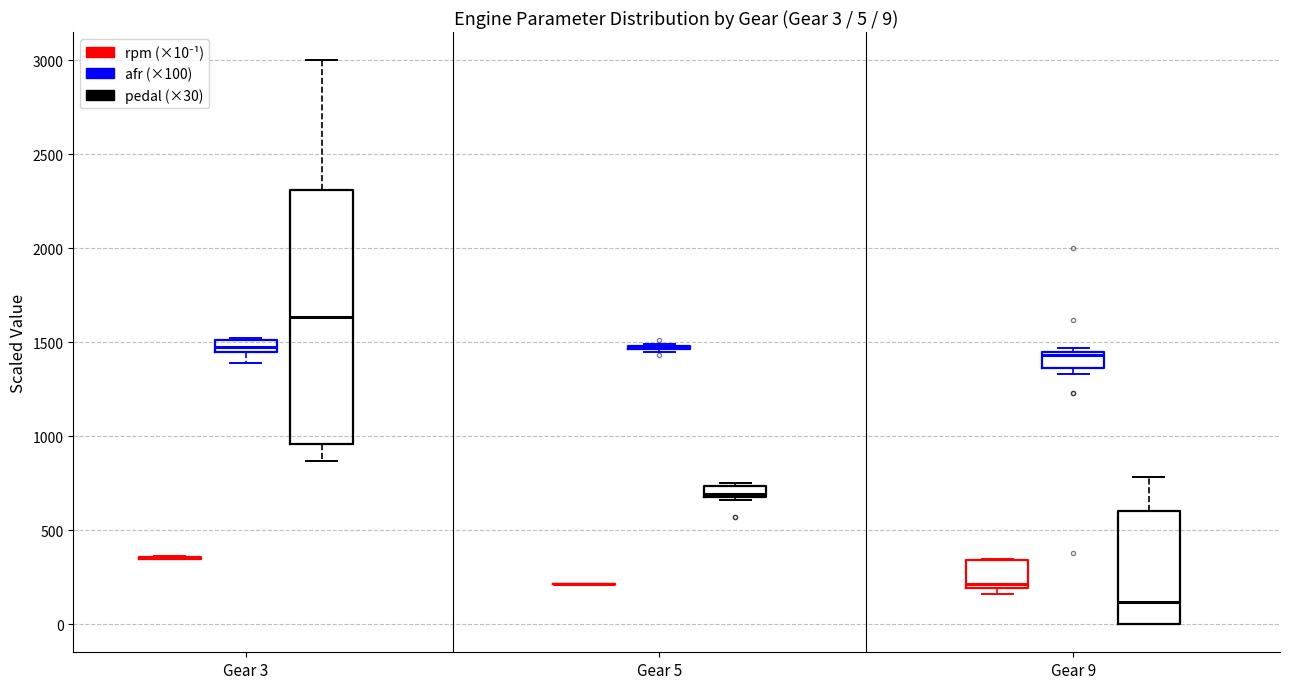

Comparing the boxes themselves (not the whiskers), which one is the tallest?

Gear 3 (pedal (×30))